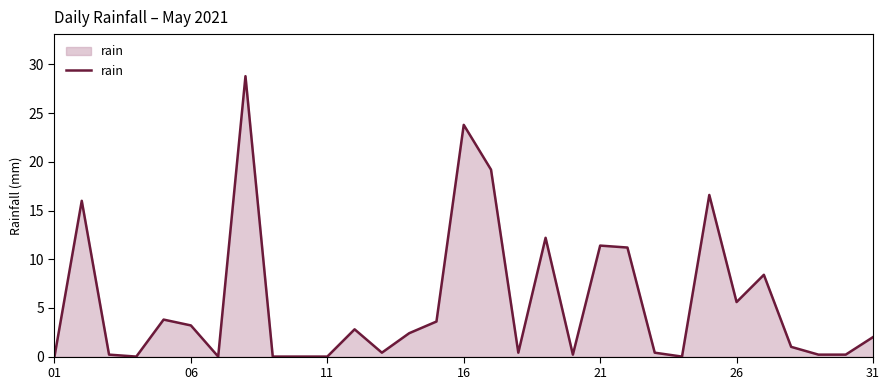

Does the chart display data point markers on the line(s)?

No